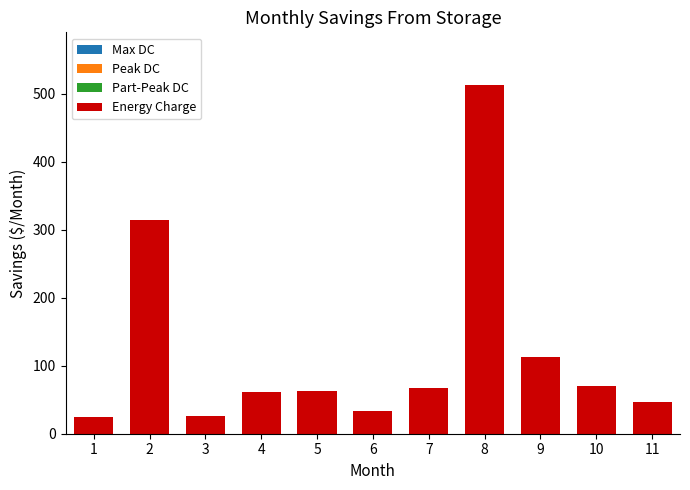

The value at 9 is 113.6. True or false?

True